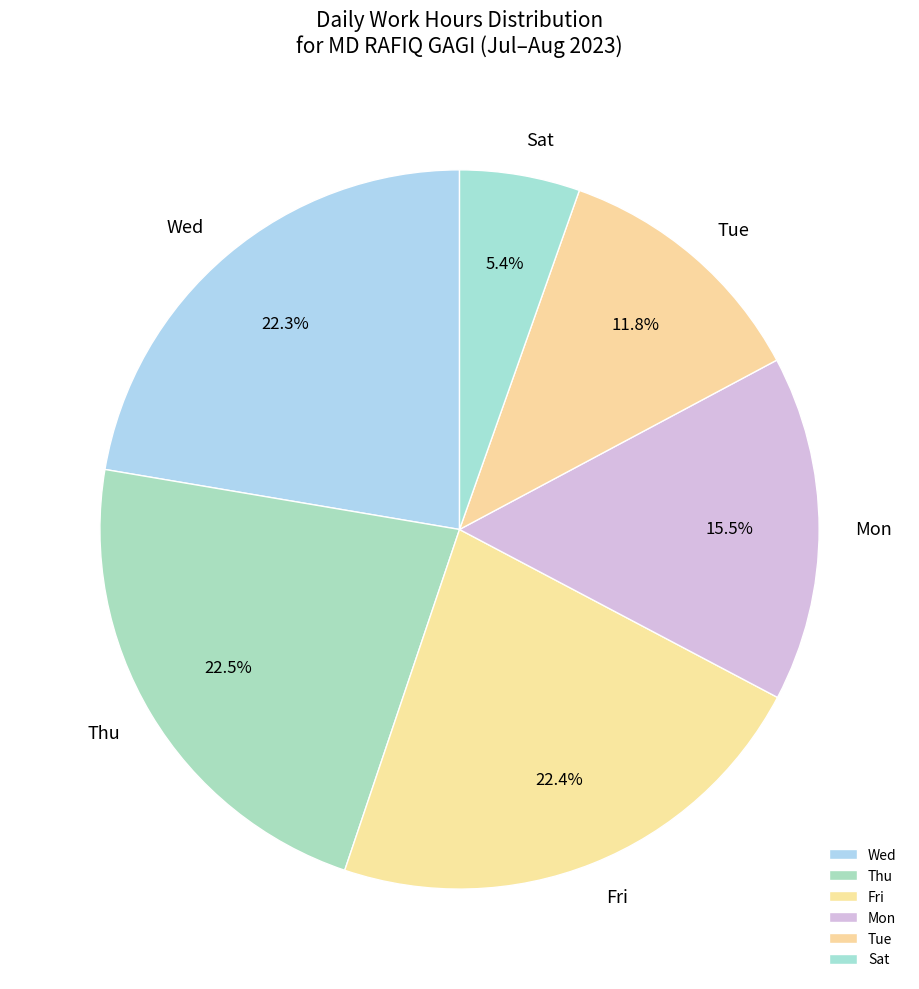

Approximately how many times larger is the value at Mon compared to Tue?

1.3